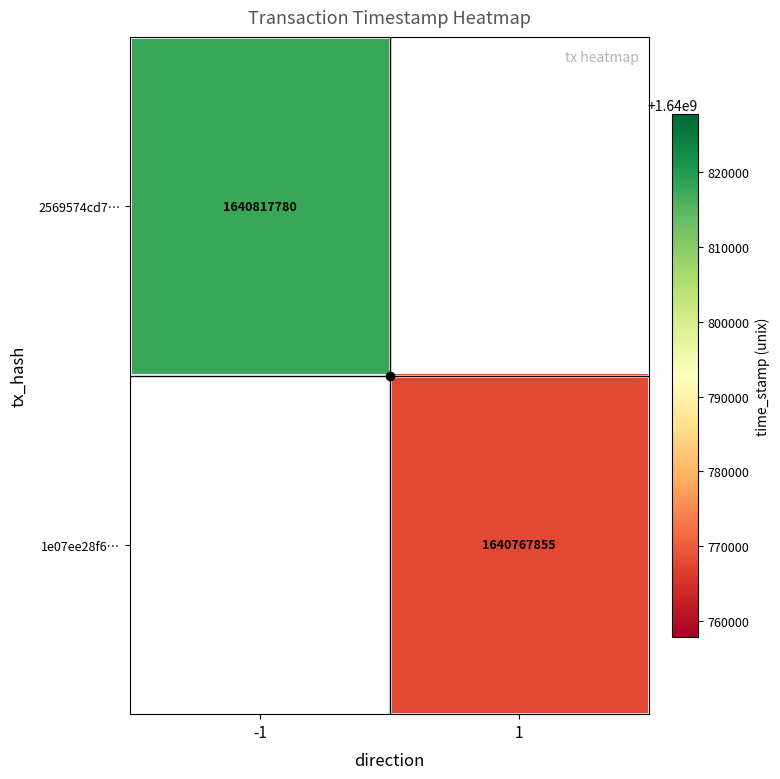

Which has a higher value, 1 or -1?

-1